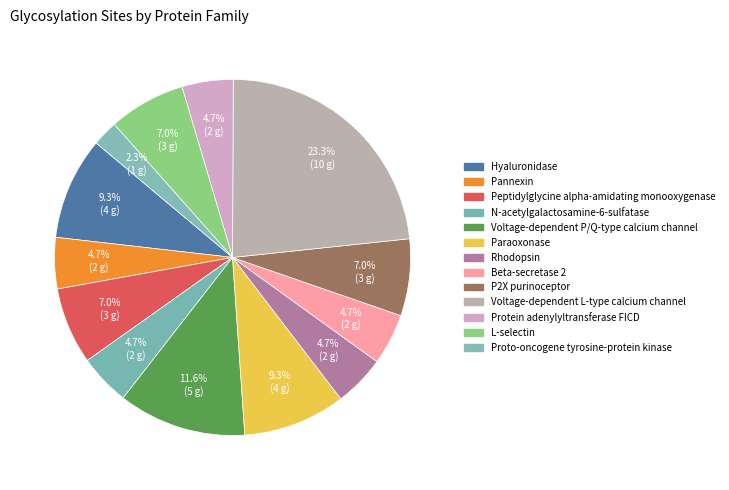

To the nearest percent, what percentage of the pie is Beta-secretase 2?

5%